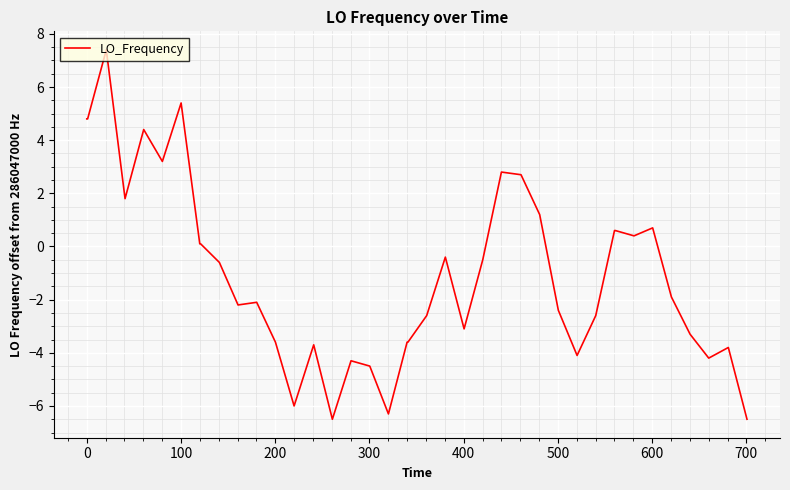

What is the minimum value shown in the chart?

-6.5